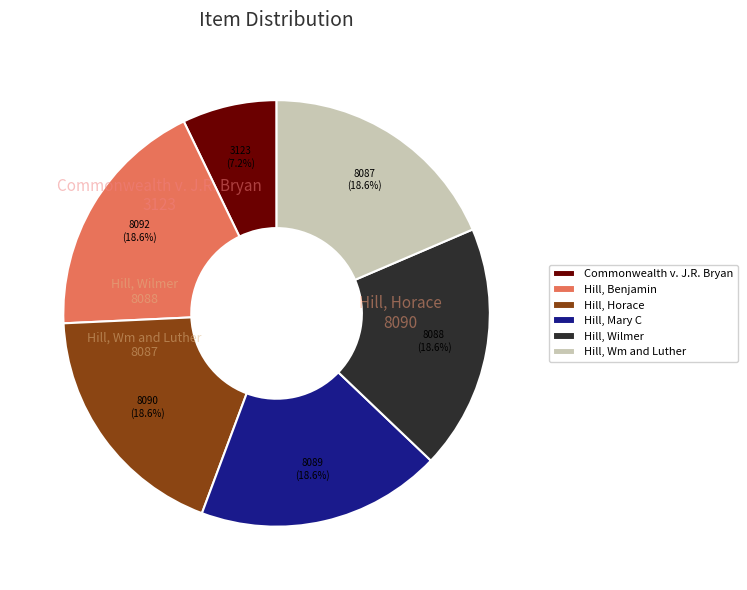

Does Hill, Mary C account for over 50% of the chart?

No